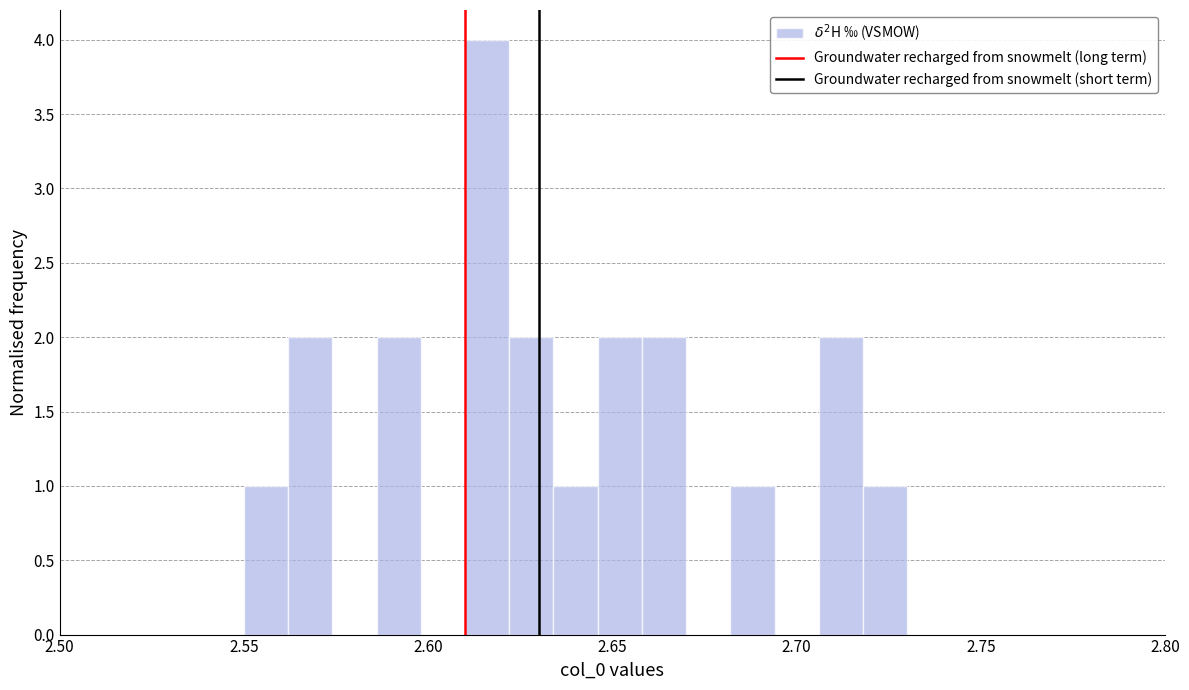

Around what value on the x-axis is the tallest bar? Give the approximate position of its centre, as read against the axis.

2.615